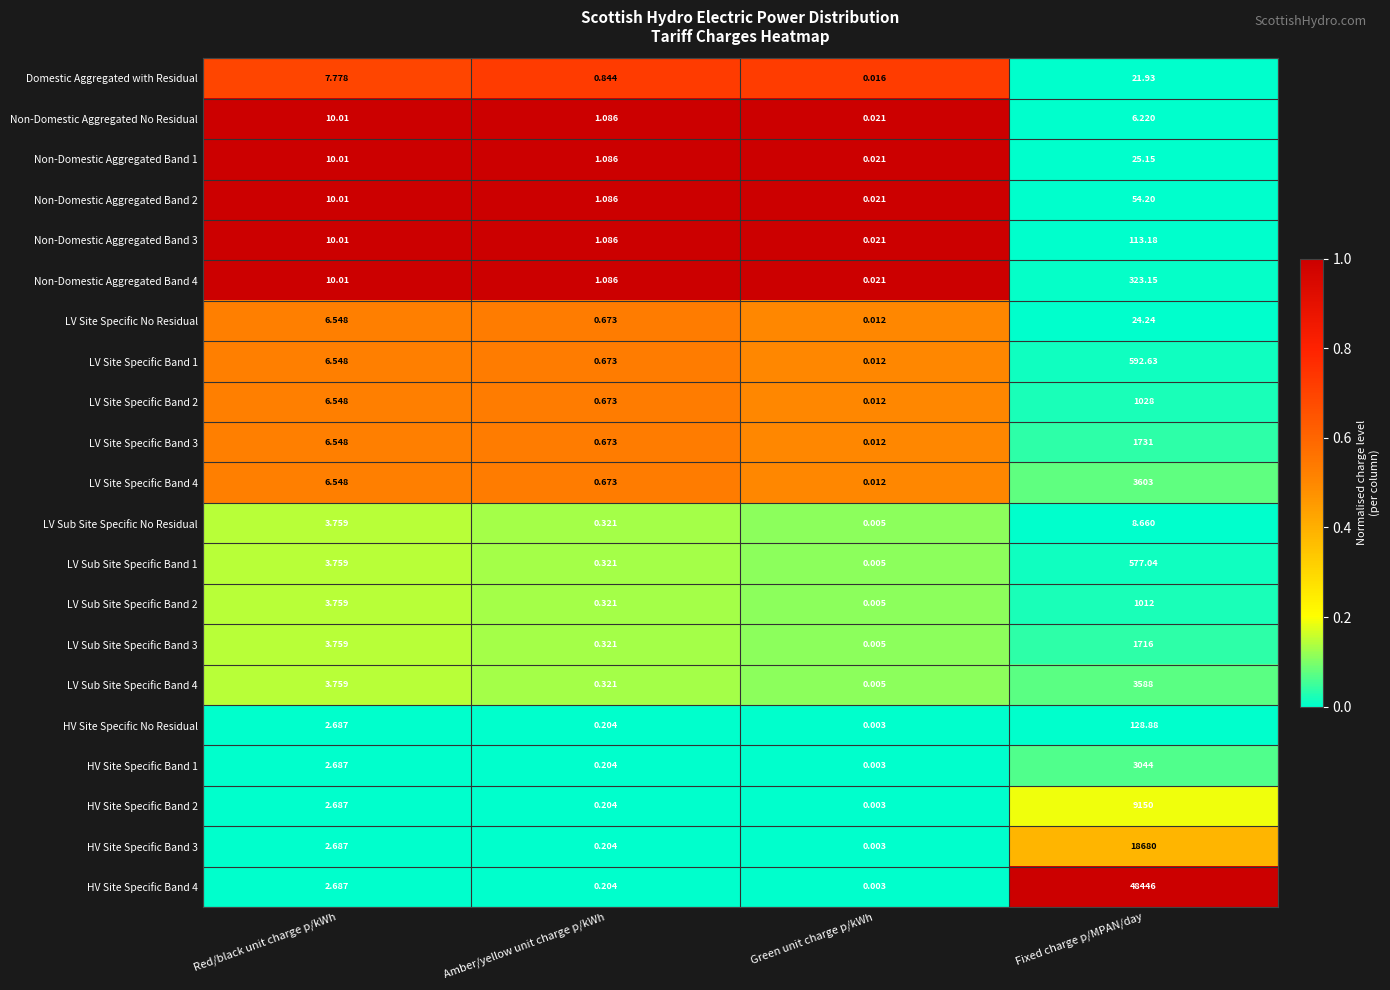

List the series in order of their peak value, highest first.

HV Site Specific Band 4, HV Site Specific Band 3, HV Site Specific Band 2, LV Site Specific Band 4, LV Sub Site Specific Band 4, HV Site Specific Band 1, LV Site Specific Band 3, LV Sub Site Specific Band 3, LV Site Specific Band 2, LV Sub Site Specific Band 2, LV Site Specific Band 1, LV Sub Site Specific Band 1, Non-Domestic Aggregated Band 4, HV Site Specific No Residual, Non-Domestic Aggregated Band 3, Non-Domestic Aggregated Band 2, Non-Domestic Aggregated Band 1, LV Site Specific No Residual, Domestic Aggregated with Residual, Non-Domestic Aggregated No Residual, LV Sub Site Specific No Residual